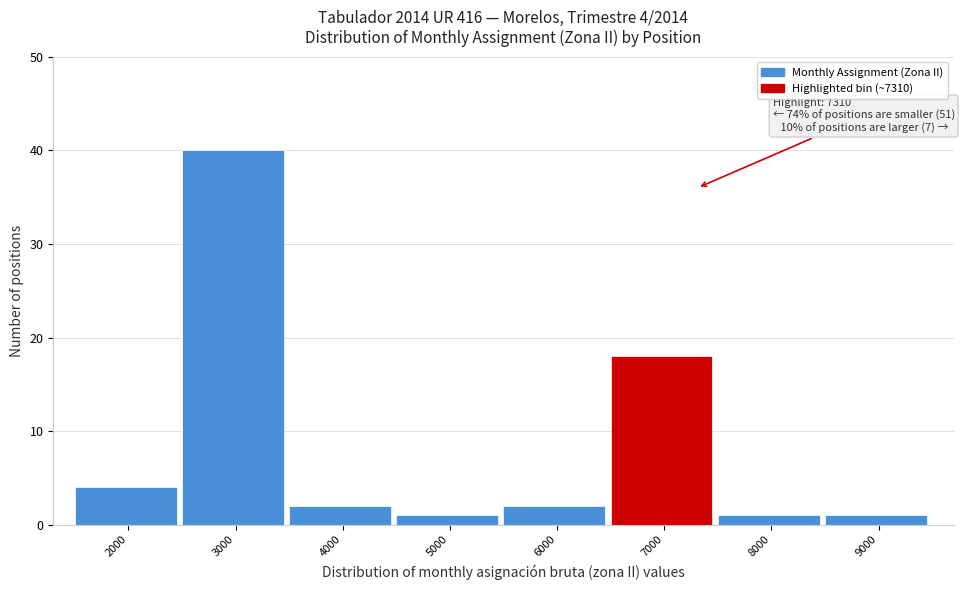

Reading right to left, transcribe all the data shown in this chart.

9000=1	8000=1	7000=18	6000=2	5000=1	4000=2	3000=40	2000=4